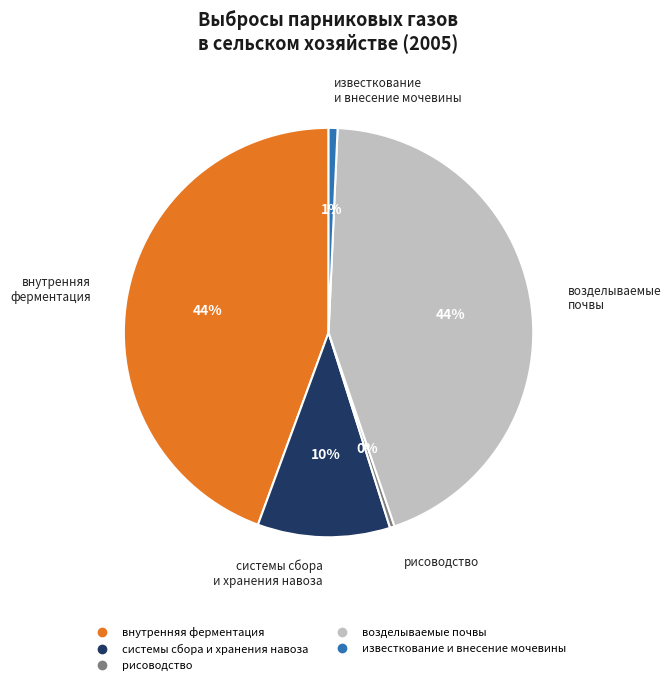

Is it true that системы сбора и хранения навоза is 4% of the pie?

False